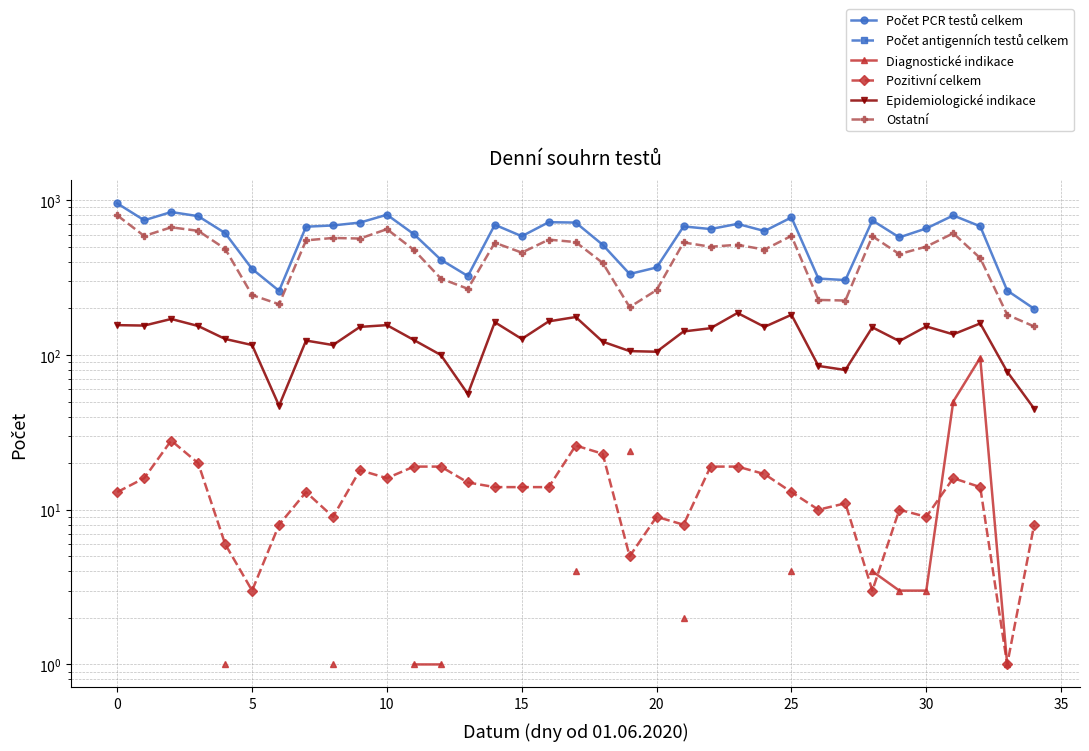

True or false: Diagnostické indikace and Ostatní intersect in this chart.

False